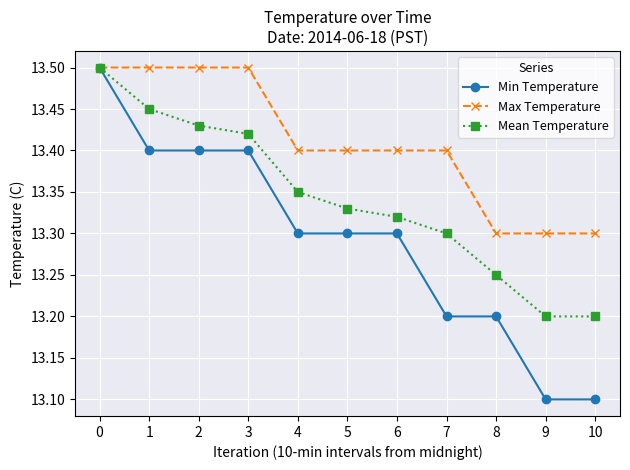

At 6, list the series in order from largest to smallest.

Max Temperature, Mean Temperature, Min Temperature